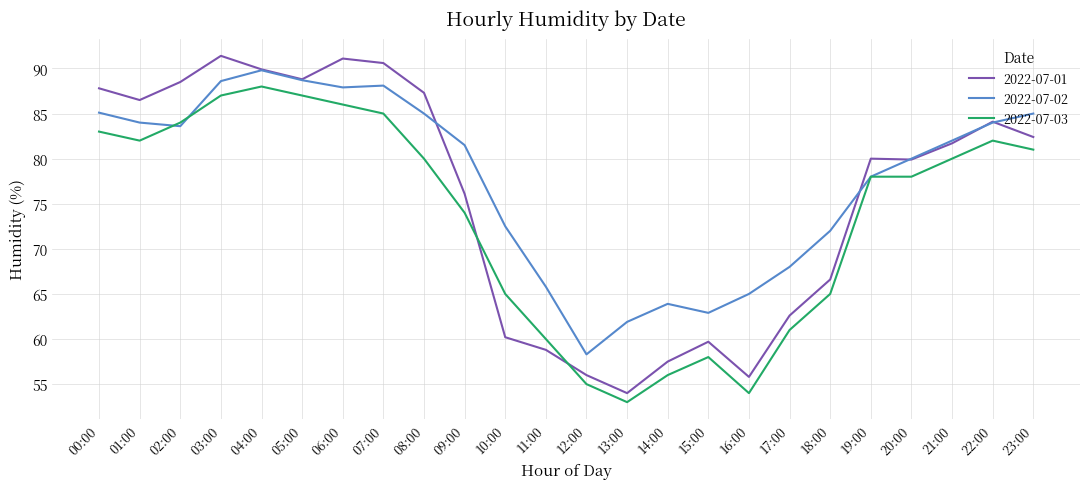

What is the sum of all 2022-07-02 values?

1861.6